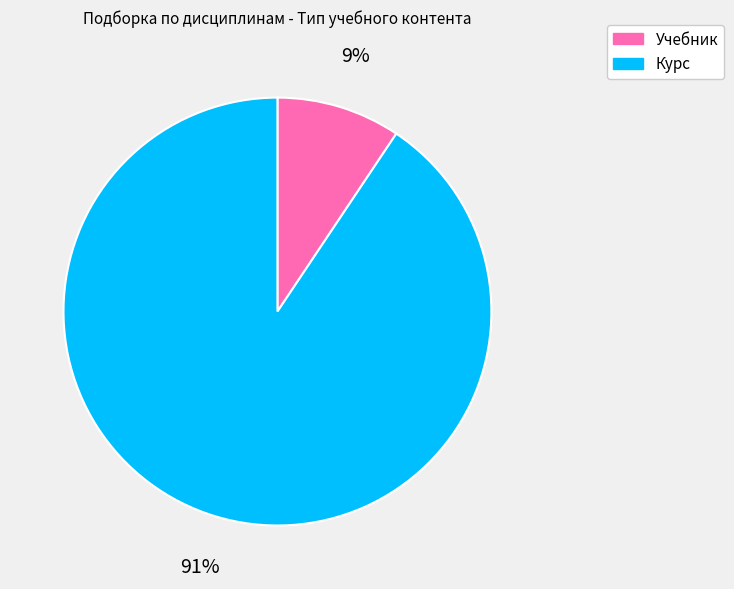

Between Курс and Учебник, which is larger?

Курс